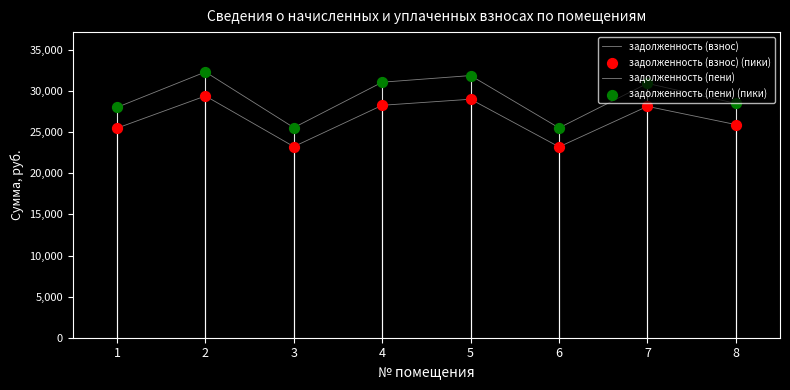

Is this an area chart (filled region under the line)?

No